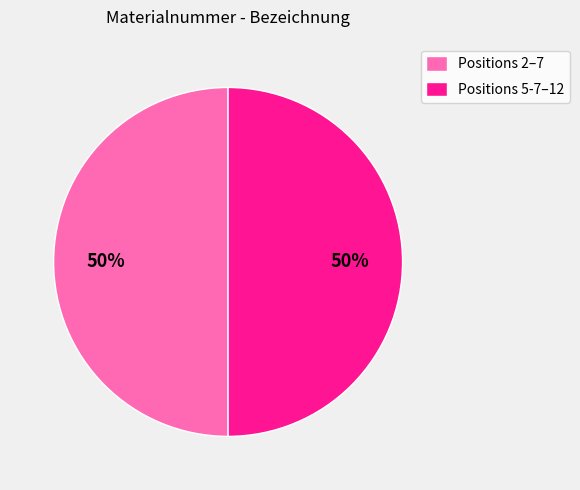

What is the ratio of the value at Positions 2–7 to the value at Positions 5-7–12?

1.0